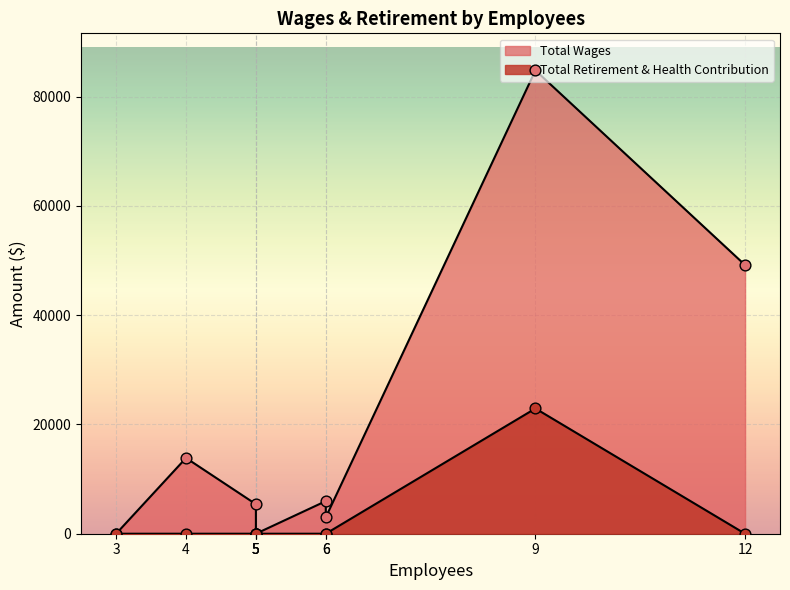

Is the value of Total Wages at 5 greater than the value of Total Retirement & Health Contribution at 9?

No